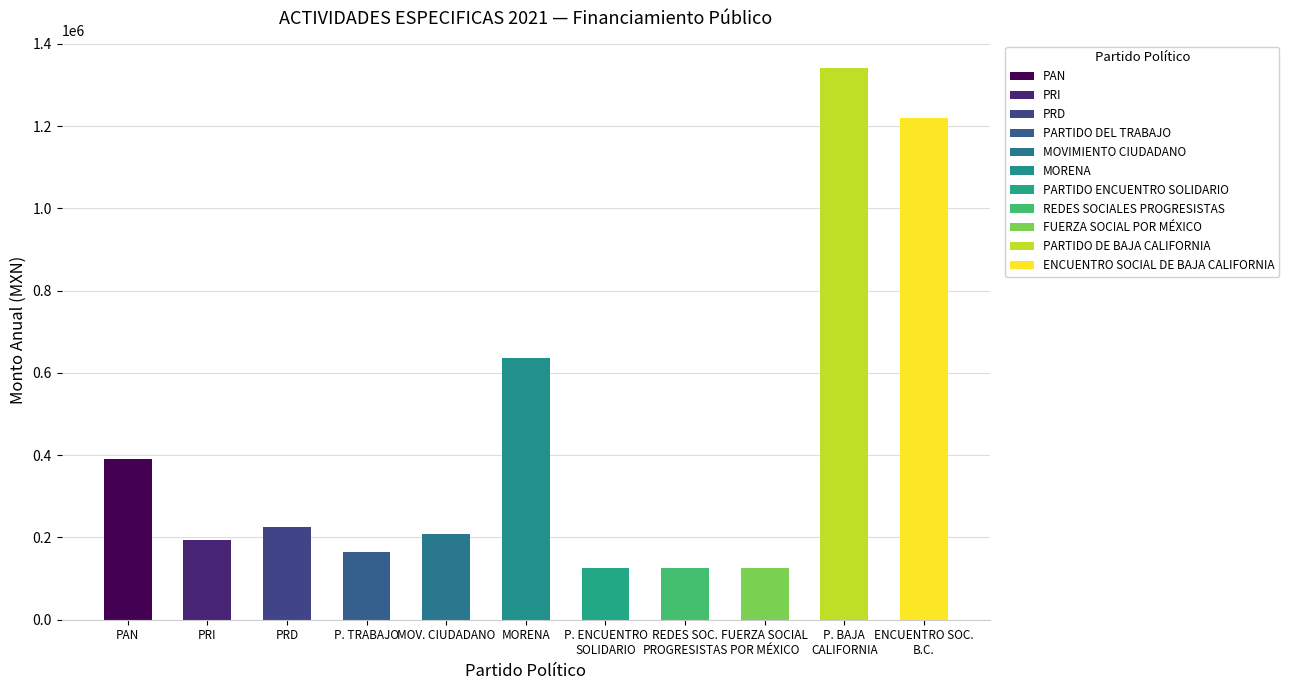

What is the value of the 9th bar from the left?

125013.4